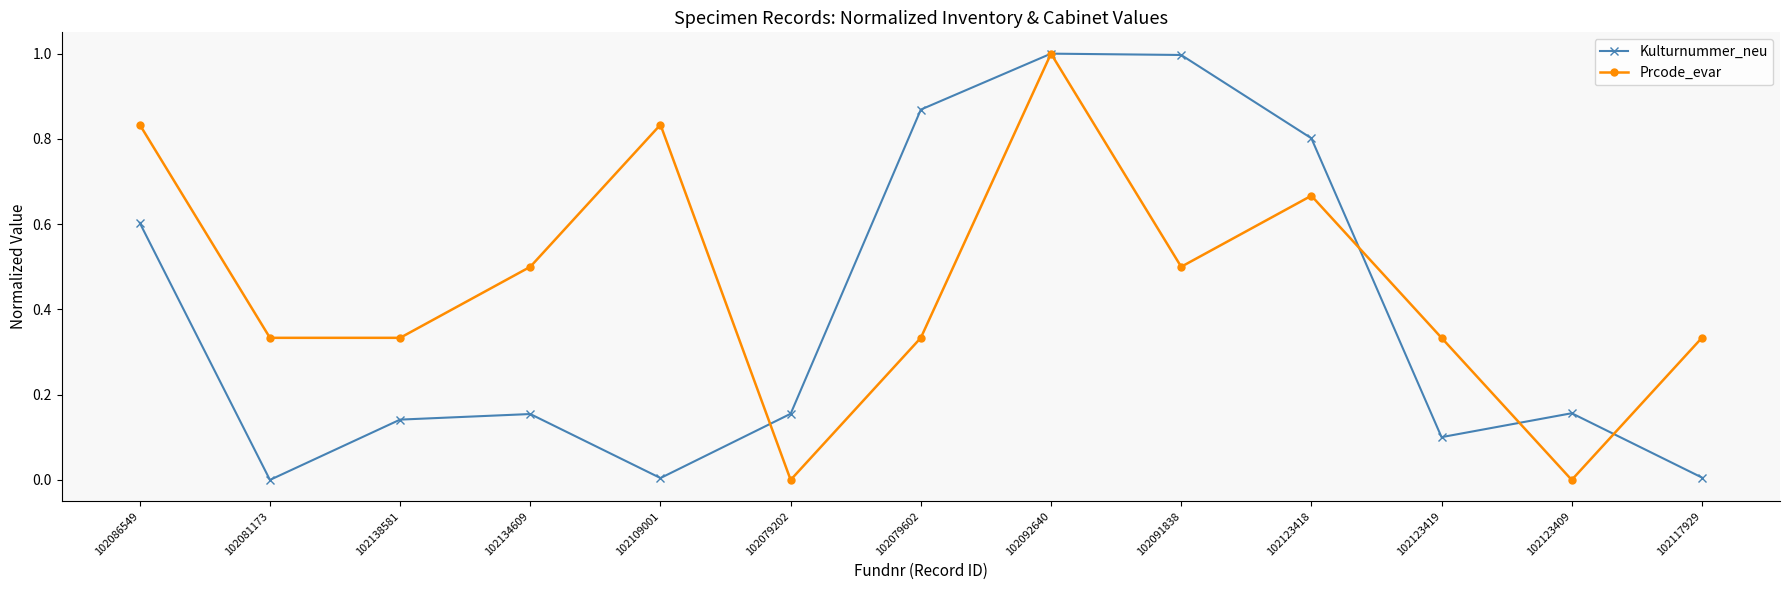

True or false: Kulturnummer_neu has more than 2 interior local peaks.

True